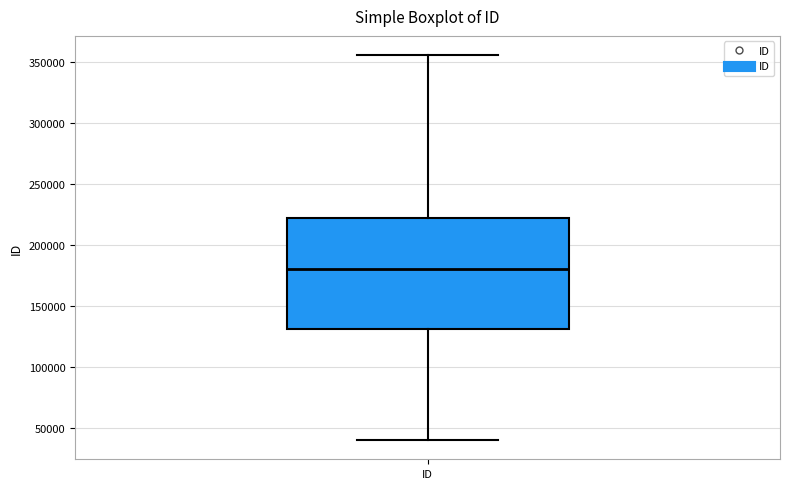

Where does the median line of the box for ID sit on the y-axis? The values are not printed on the chart, so give them approximately, as read against the axis.

180000